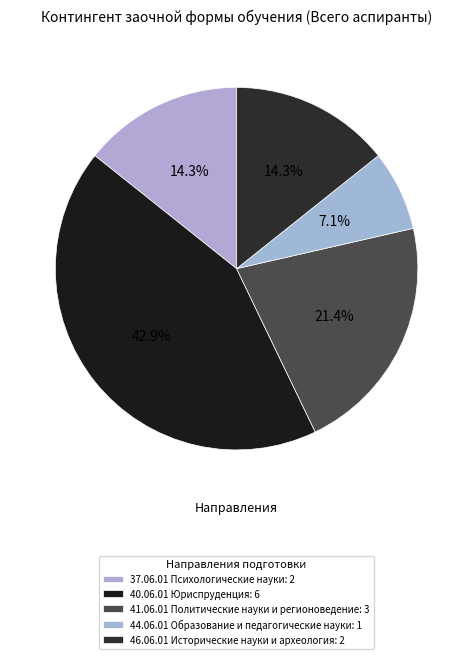

True or false: 44.06.01 Образование и педагогические науки accounts for 7% of the total.

True